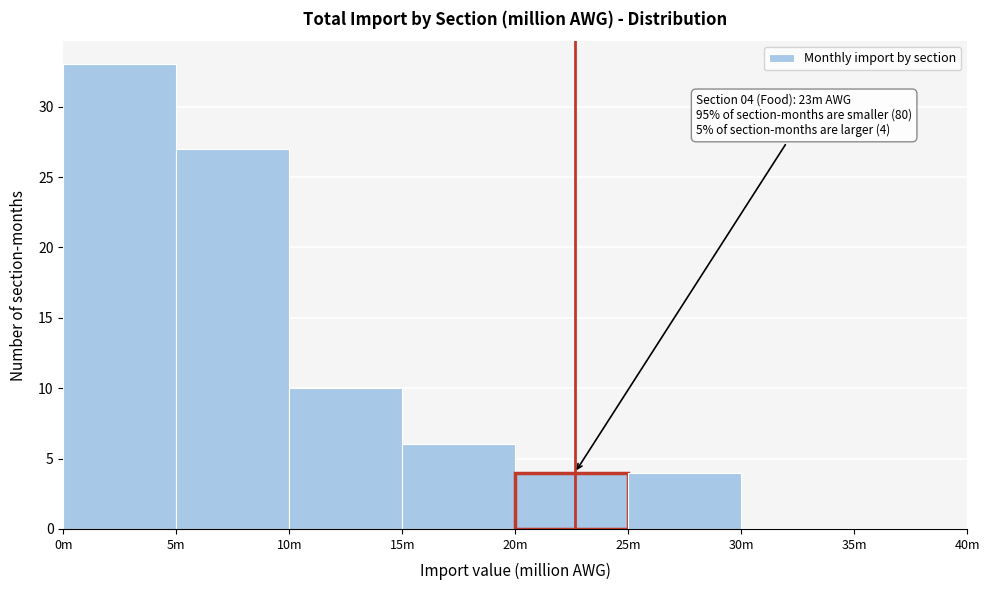

Reading right to left, list all the values displayed in this chart.

35m=0	30m=0	25m=4	20m=4	15m=6	10m=10	5m=27	0m=33